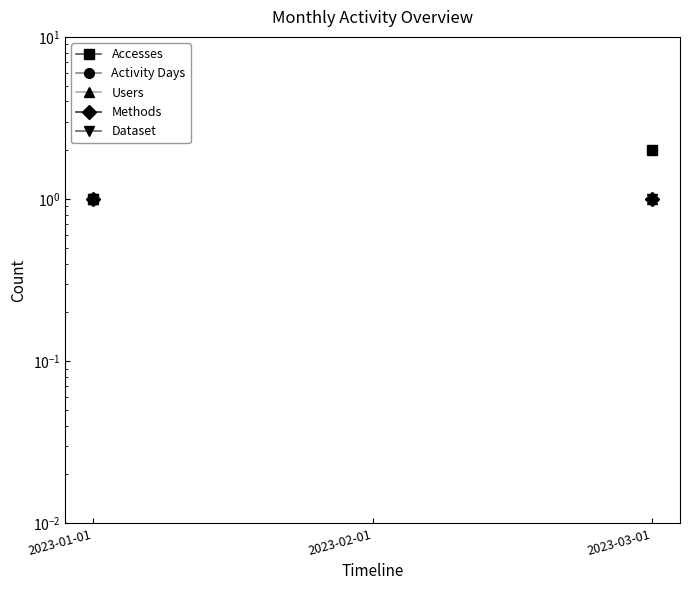

The value of Accesses at 2023-03-01 is 0.5. True or false?

False